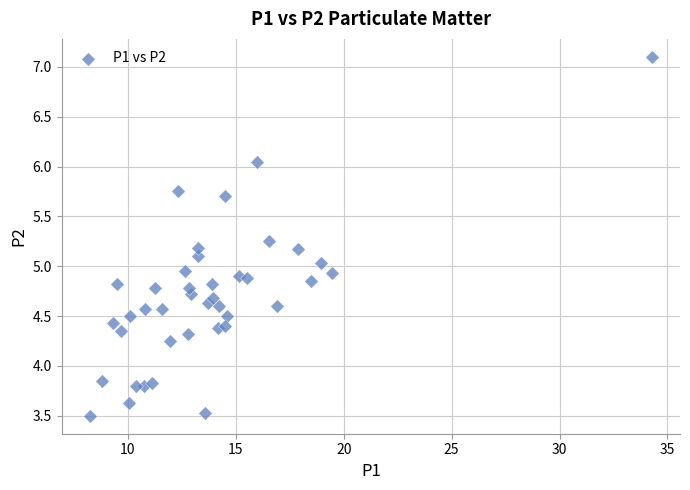

What is the range of Y values (max minus min)?

3.6